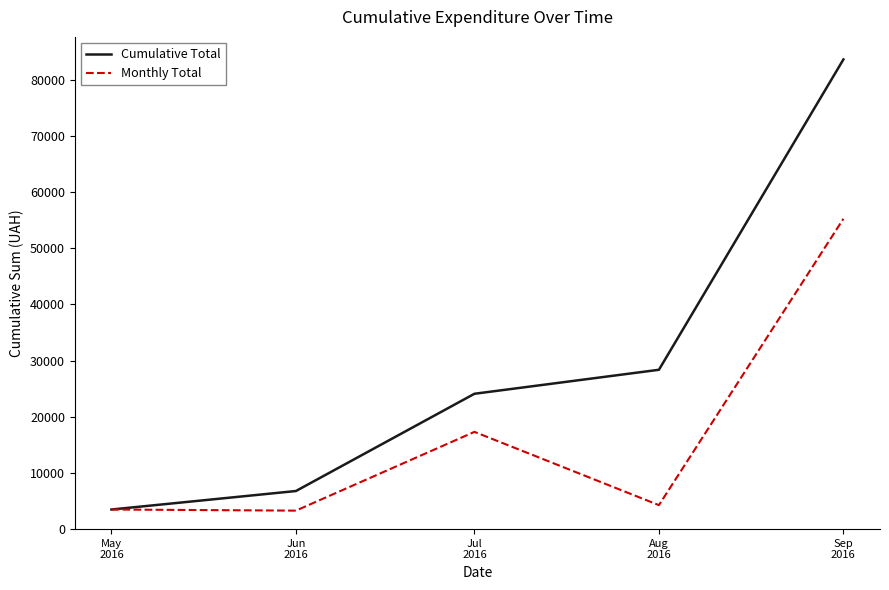

What is the approximate value of Monthly Total at Sep
2016?

55225.9